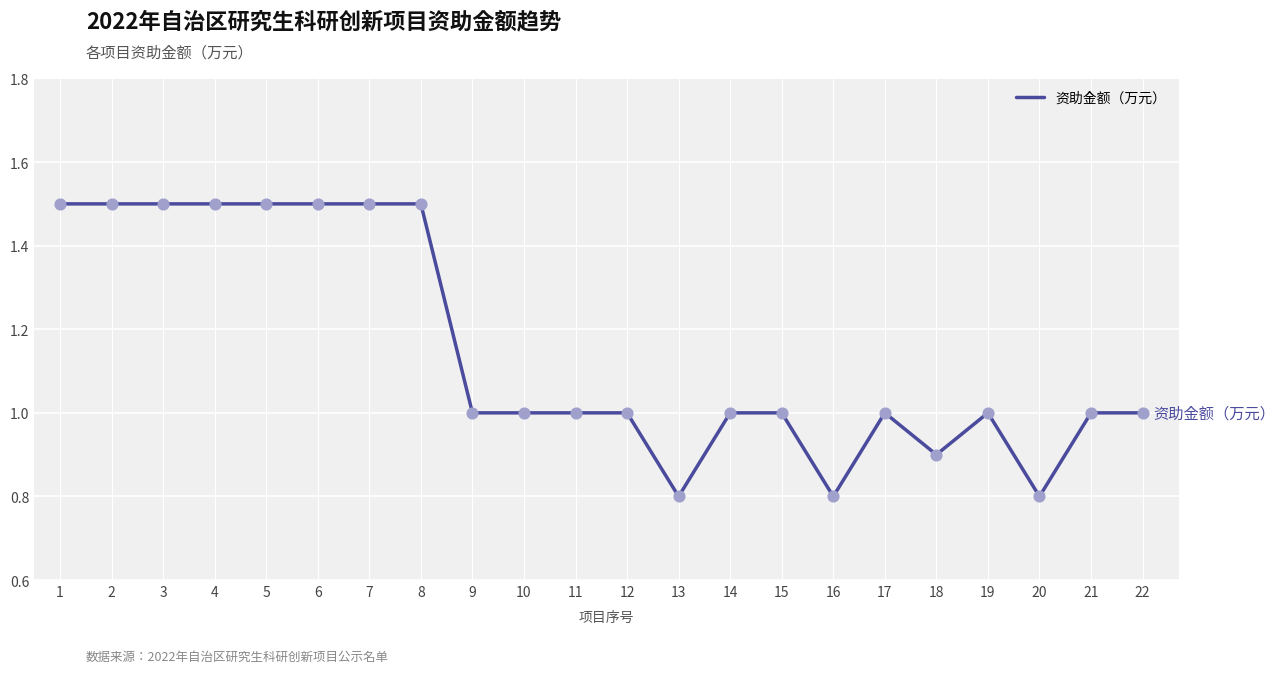

What is the change in value from 2 to 19?

-0.5